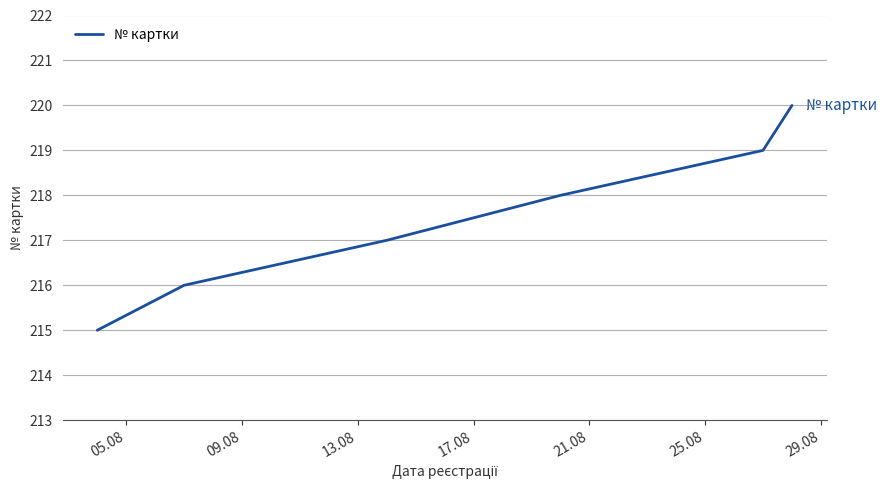

What is the maximum value shown in the chart?

220